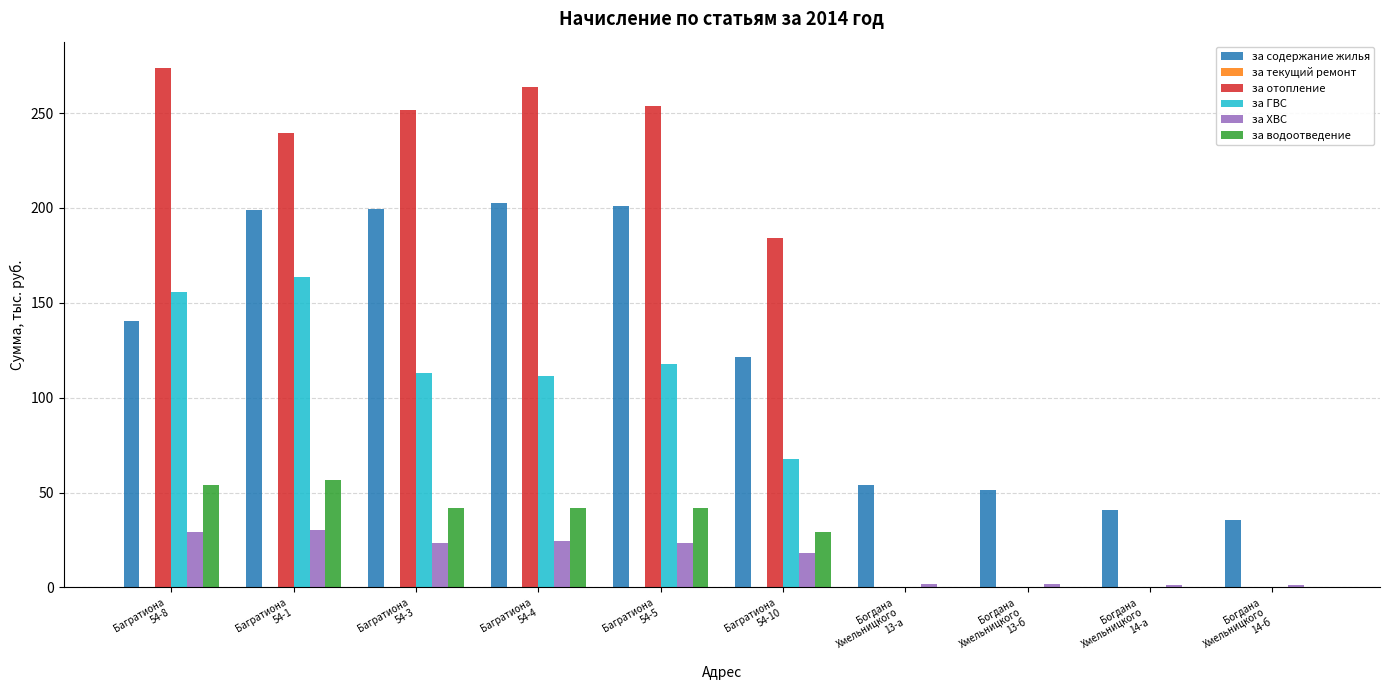

What is the maximum value for за водоотведение?

56.4